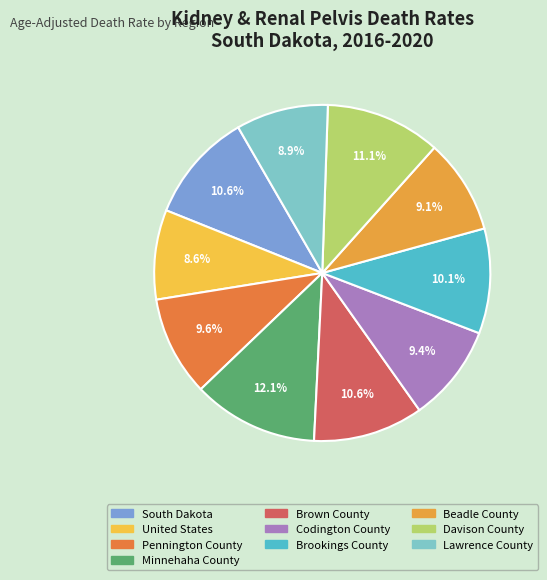

Does any single category account for the majority?

No